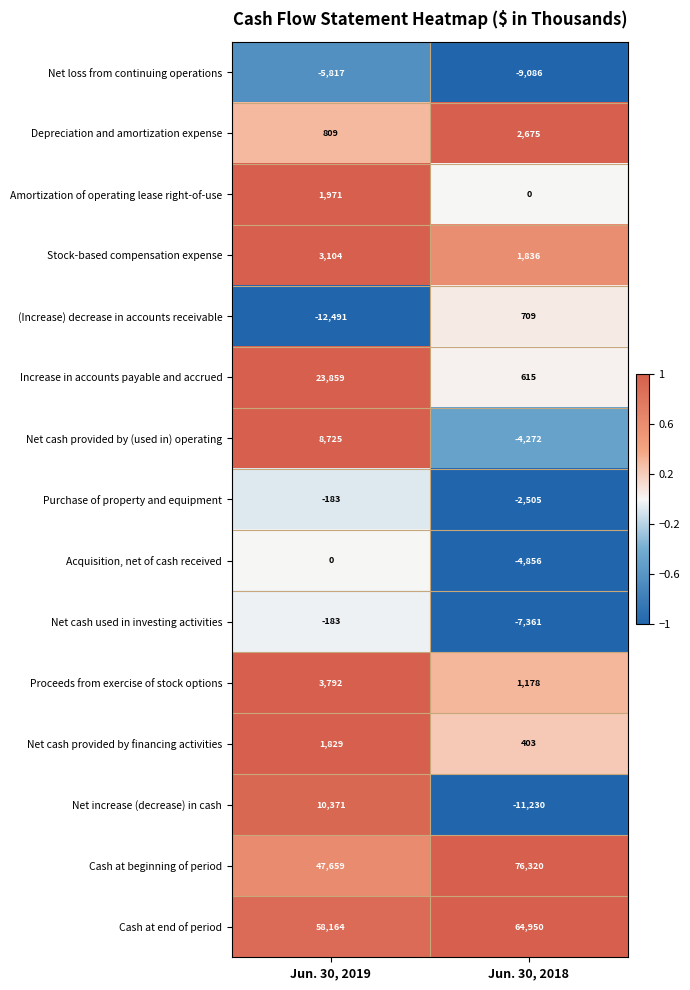

Read the Proceeds from exercise of stock options value at Jun. 30, 2019, to the nearest 50.

3800